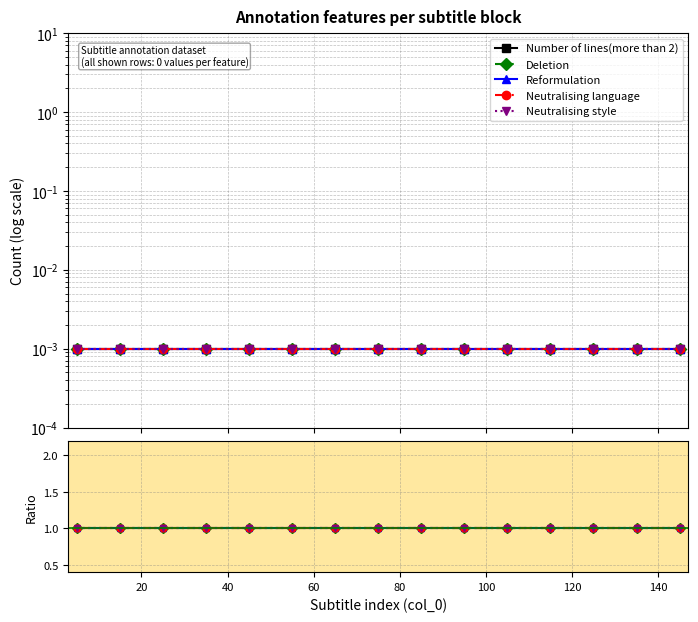

The value of Number of lines(more than 2) at 11 is 0.0. True or false?

False